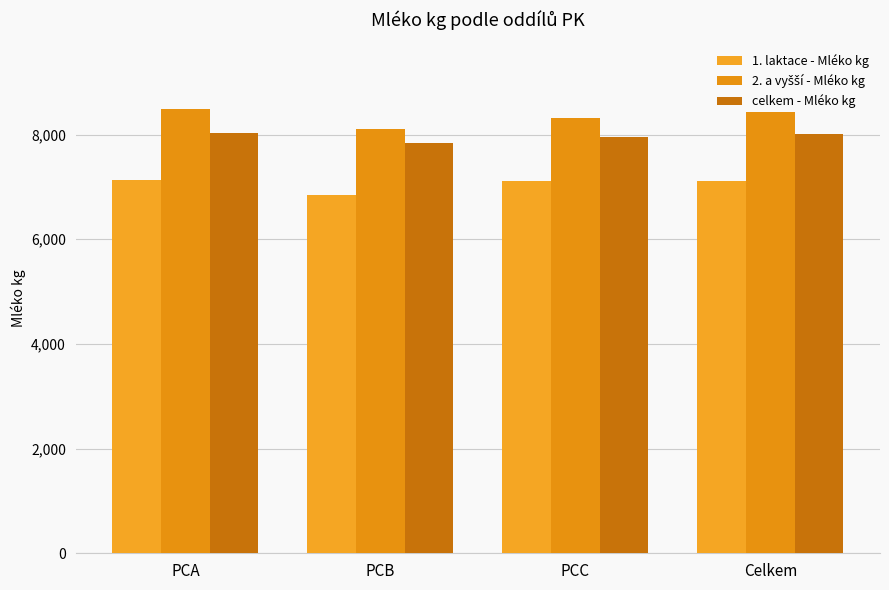

How many bars are there in each group?

3